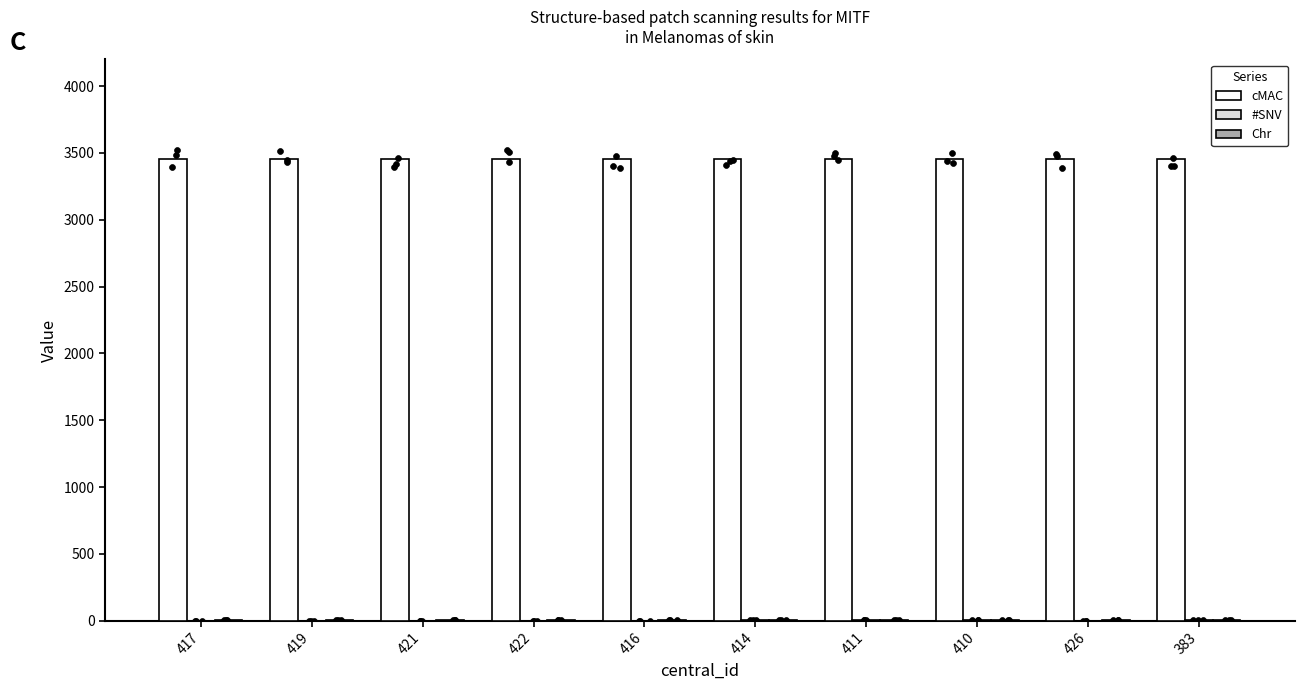

What are all the series names shown in the legend?

cMAC, #SNV, Chr